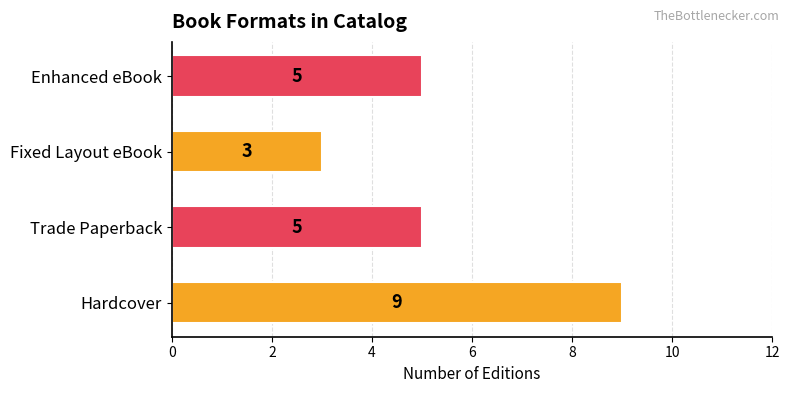

Reading top to bottom, list all the values displayed in this chart.

5	3	5	9